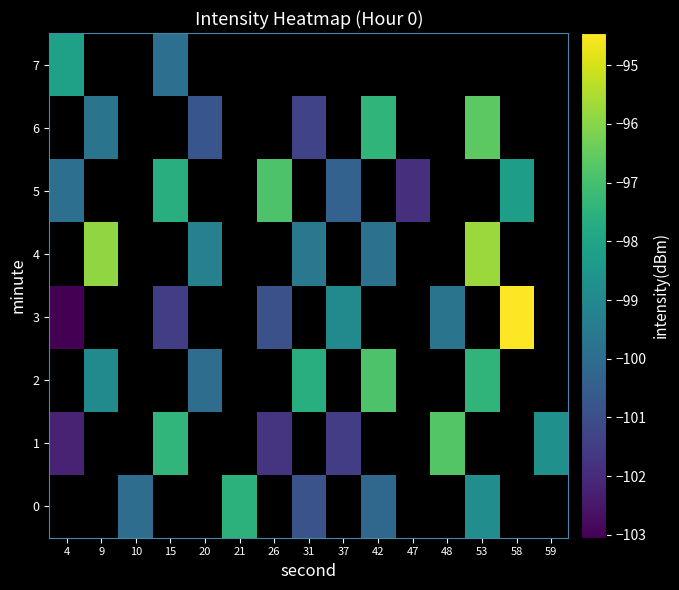

At which label does 6 reach its minimum?

4